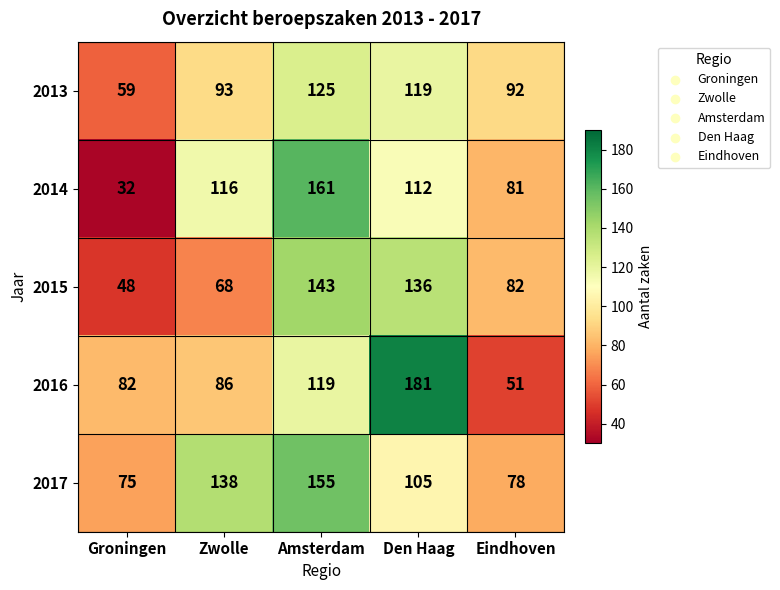

Count the number of categories in the chart.

5